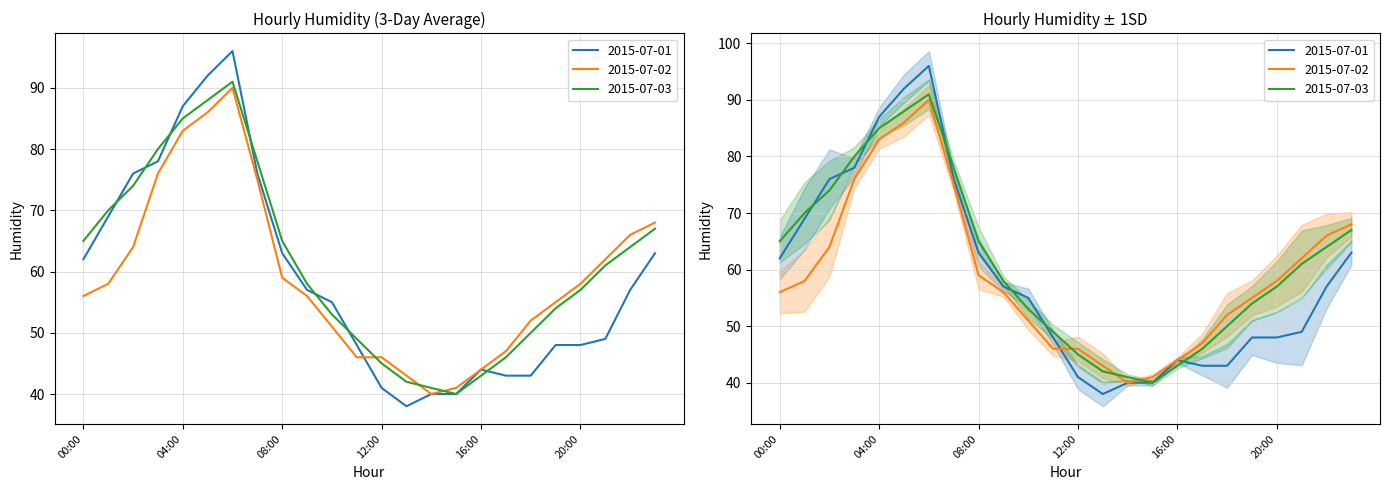

Reading left to right, transcribe all the data shown in this chart.

2015-07-01: 62	69	76	78	87	92	96	76	63	57	55	48	41	38	40	40	44	43	43	48	48	49	57	63
2015-07-02: 56	58	64	76	83	86	90	75	59	56	51	46	46	43	40	41	44	47	52	55	58	62	66	68
2015-07-03: 65	70	74	80	85	88	91	78	65	58	53	49	45	42	41	40	43	46	50	54	57	61	64	67